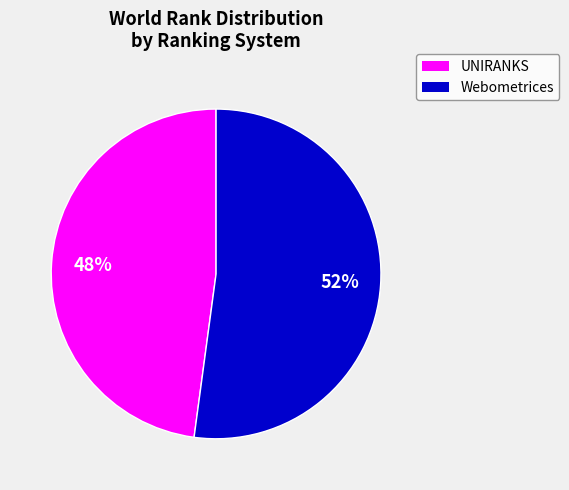

To the nearest percent, what is the difference between the largest and smallest slice percentages?

4%